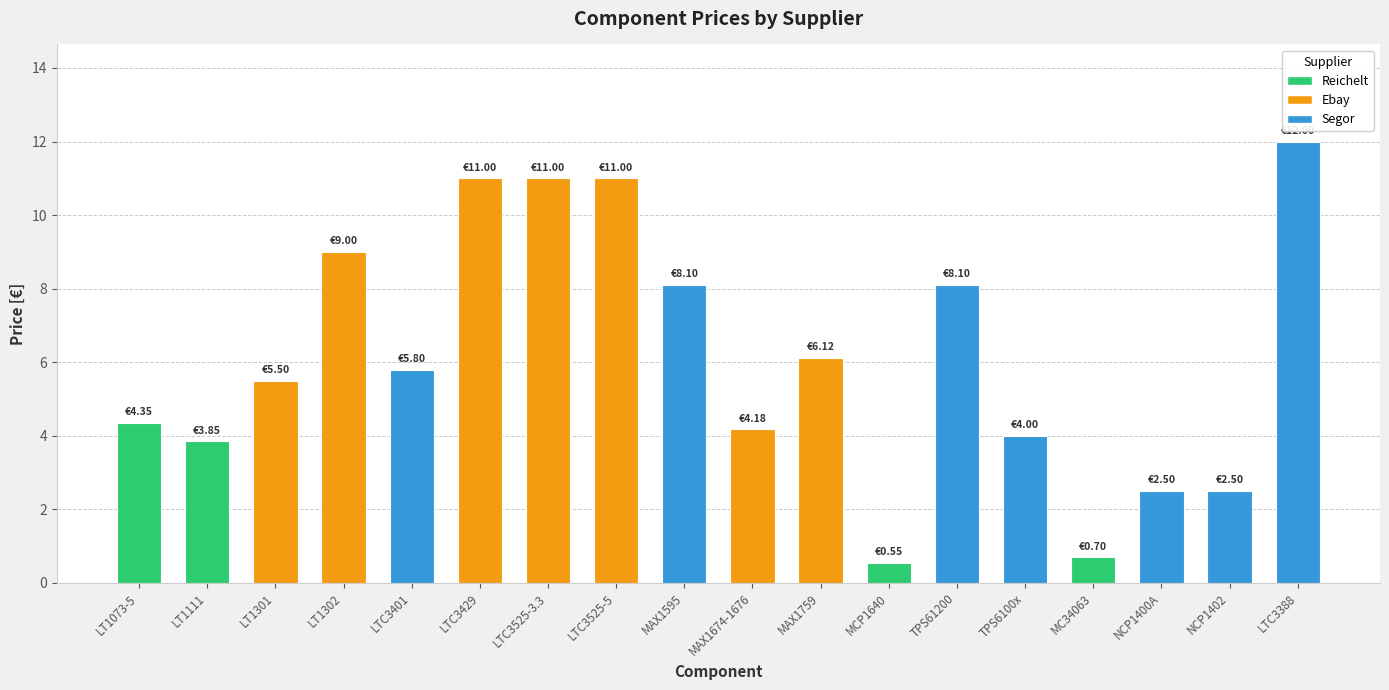

Approximately how many times larger is the value at MAX1674-1676 compared to LT1073-5?

1.0